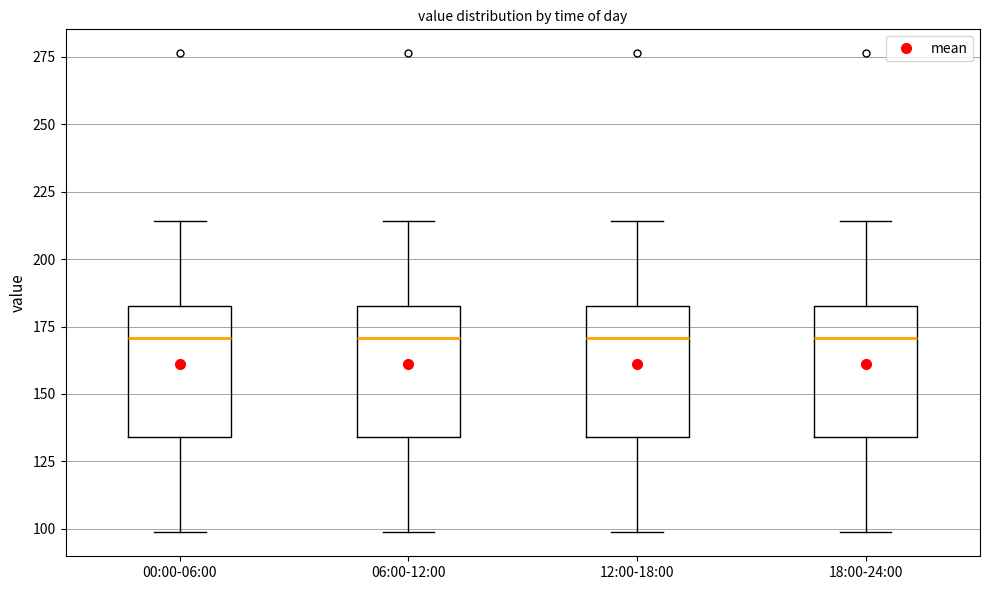

Where does the median line of the box for 12:00-18:00 sit on the y-axis? The values are not printed on the chart, so give them approximately, as read against the axis.

170